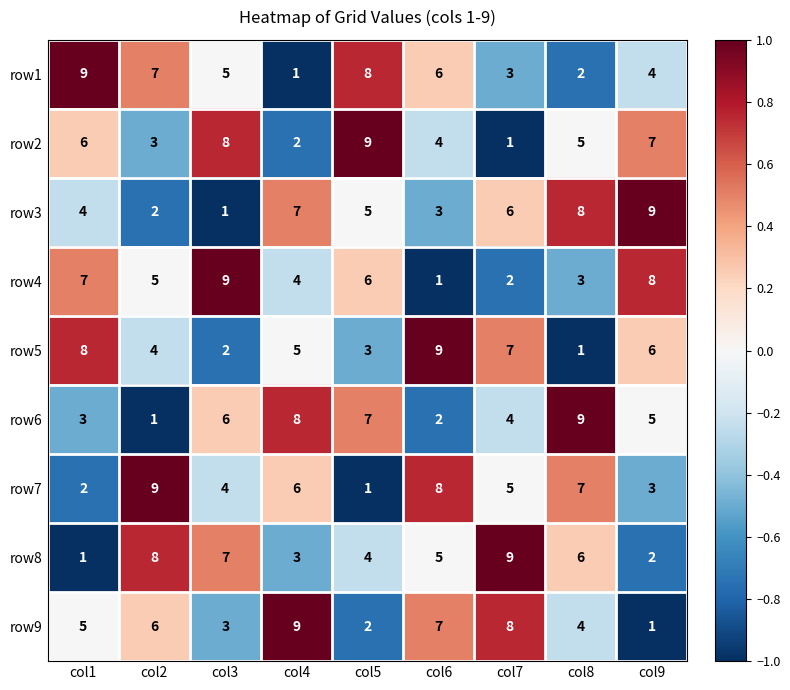

How many data points does each series have?

9